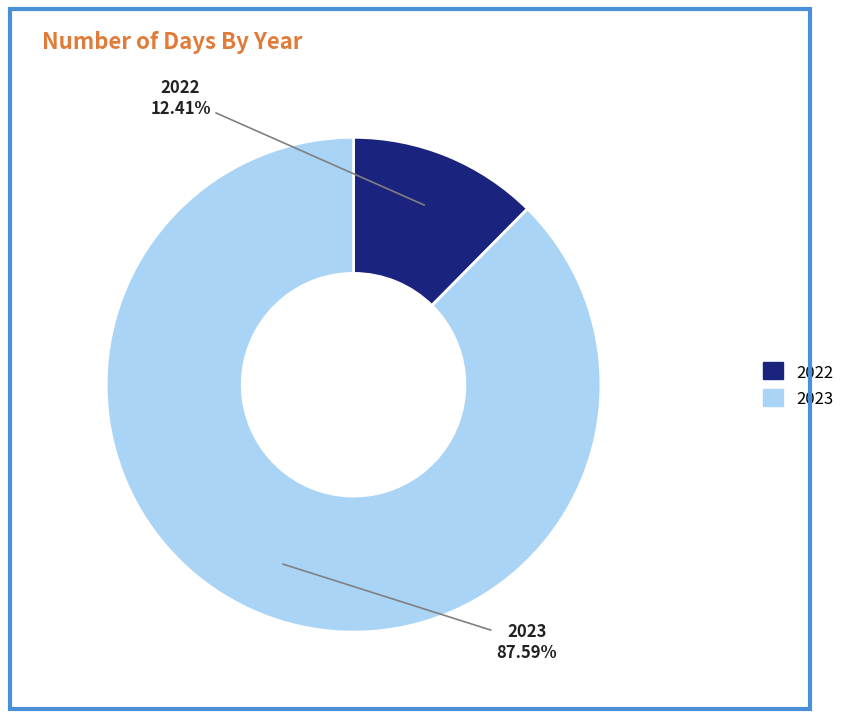

What is the smallest slice in the pie chart?

2022